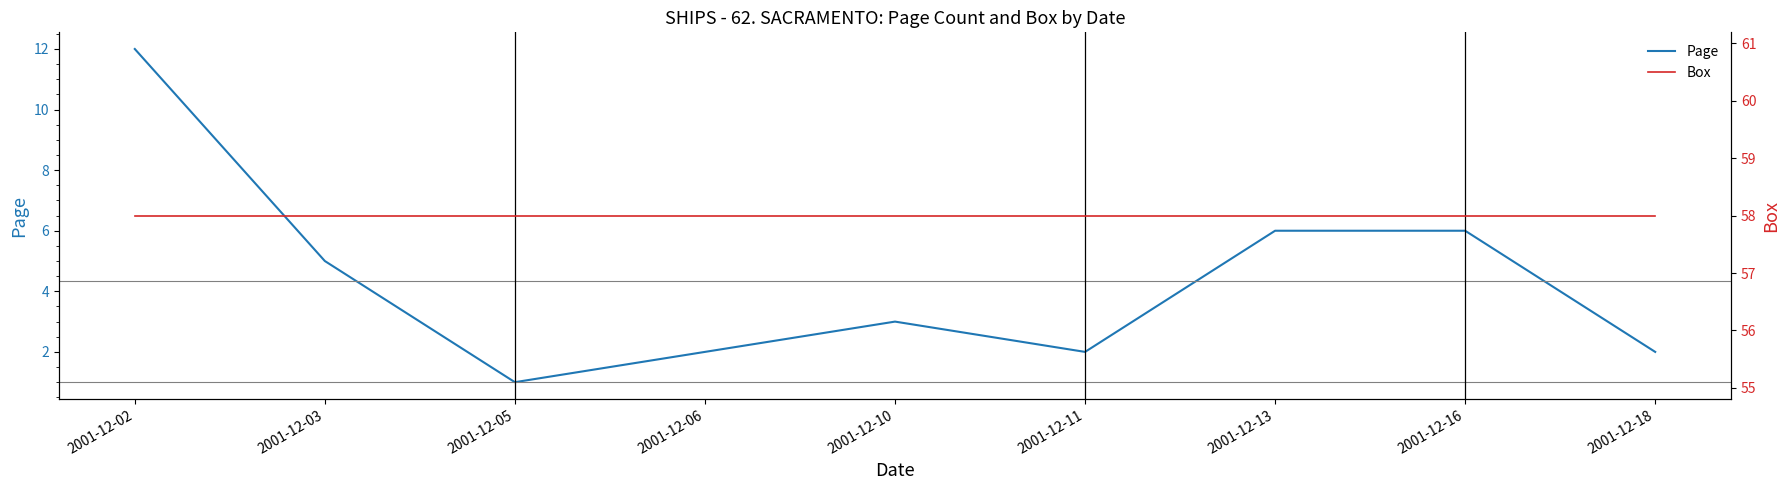

Which series has the largest range (max minus min)?

Page